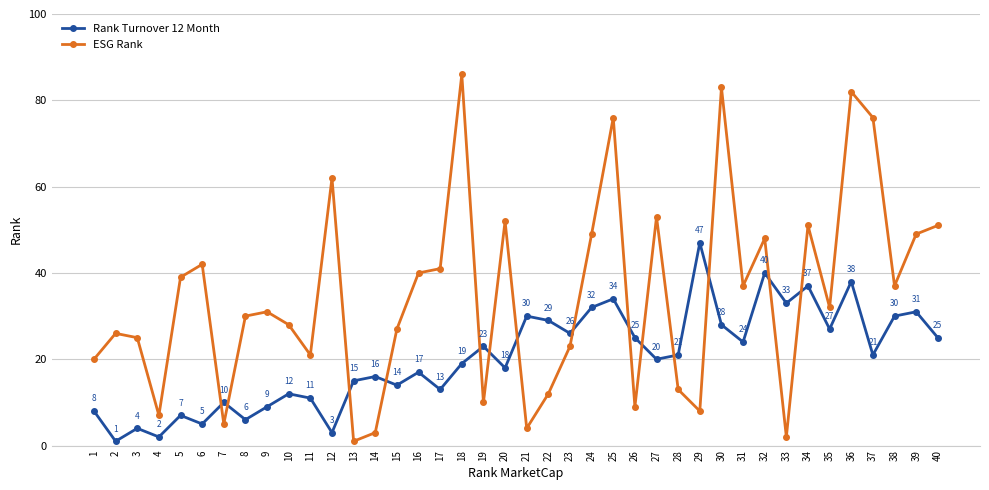

At how many categories does at least one series exceed 19?

36